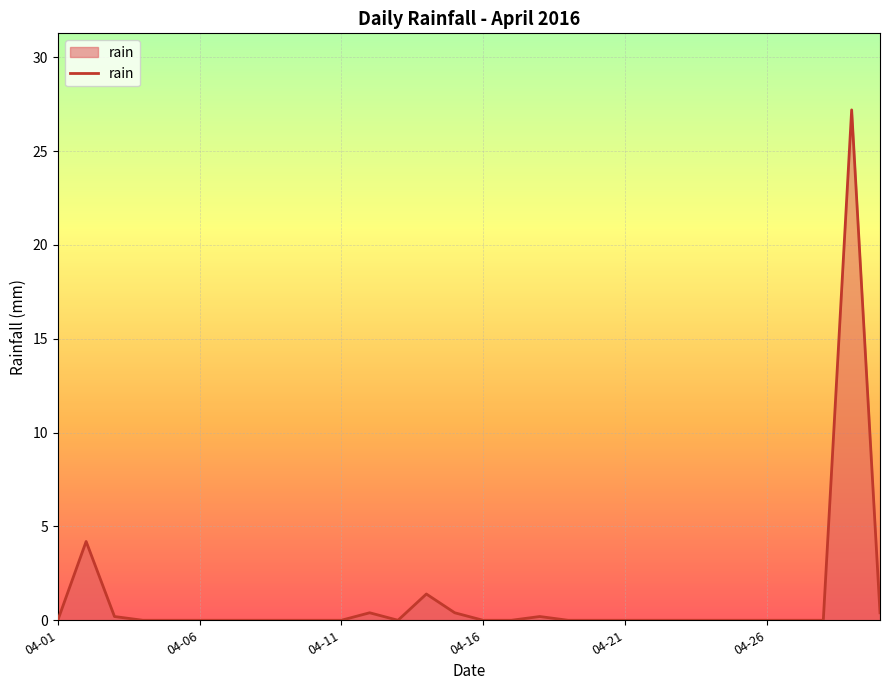

Does the chart have visible grid lines?

Yes